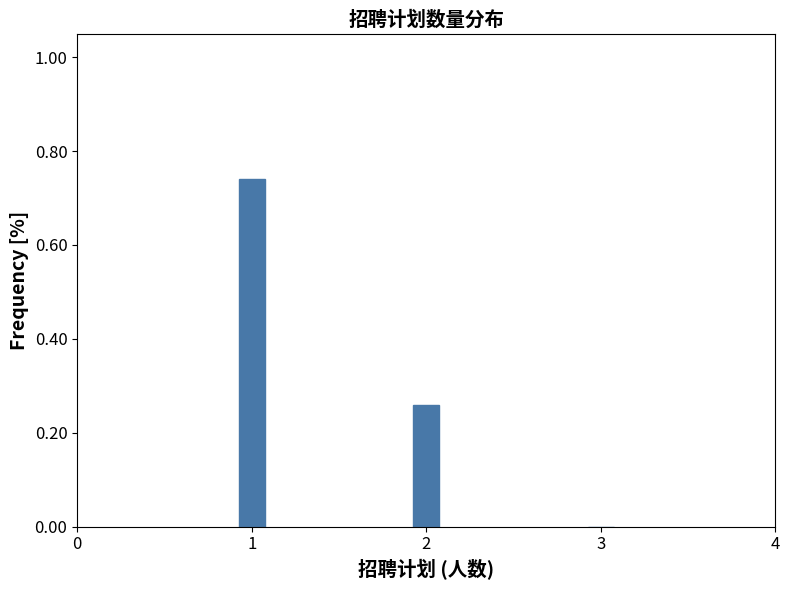

What is the change in value from 1 to 2?

-0.5